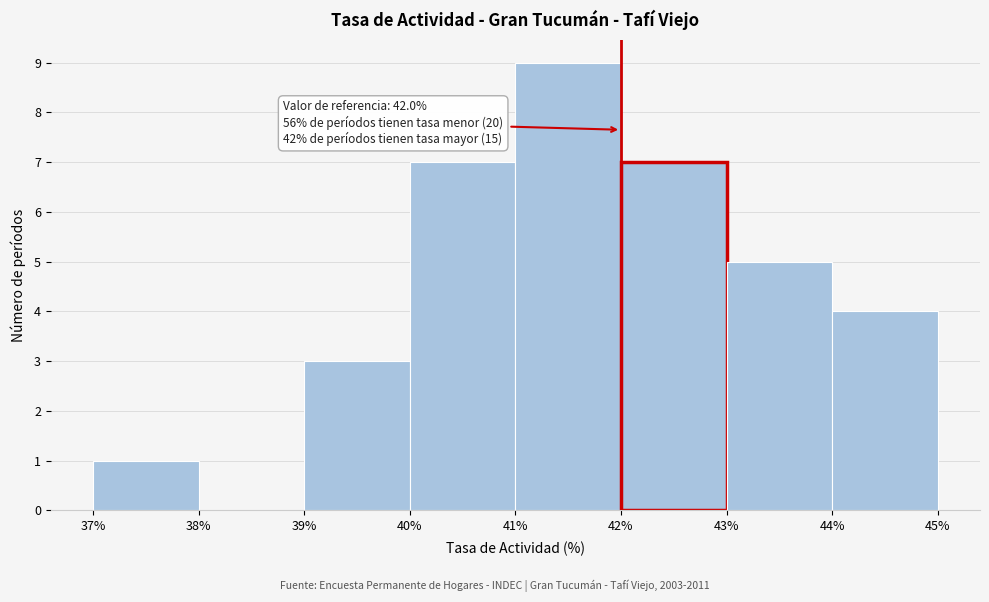

Which range on the x-axis has the tallest bar?

41% to 42%